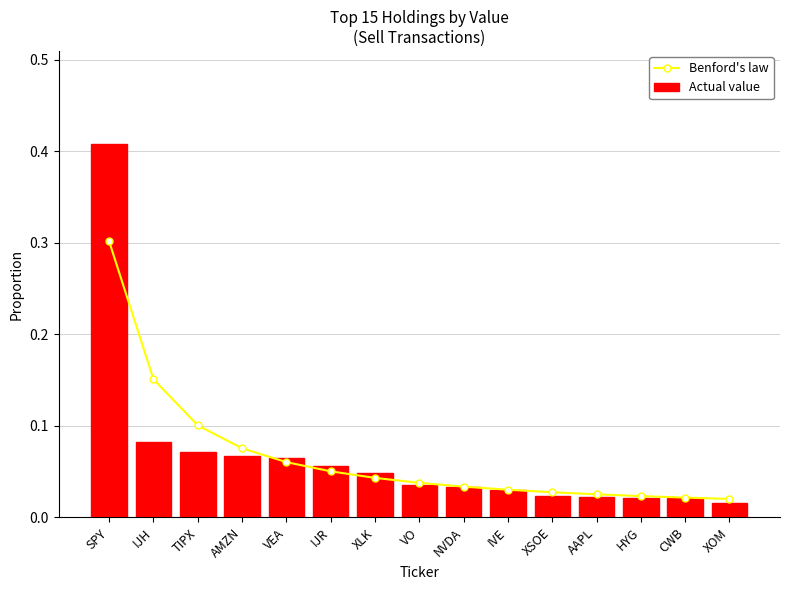

The Actual value series shows 0.0 at AMZN. True or false?

False